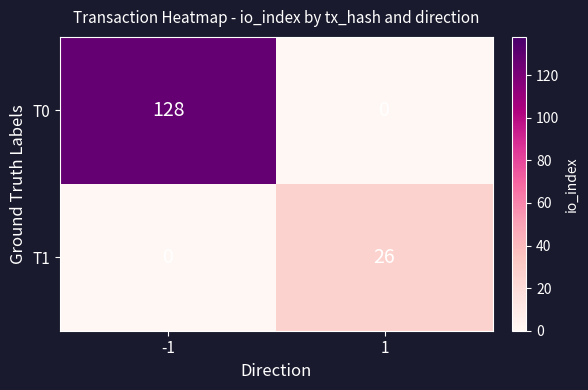

Reading right to left, extract all data points from this chart.

T0: 1=0	-1=128
T1: 1=26	-1=0